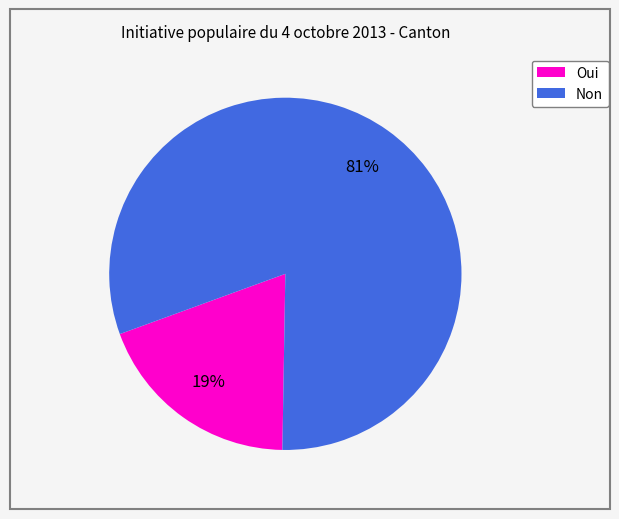

Which category has the smallest portion of the pie?

Oui